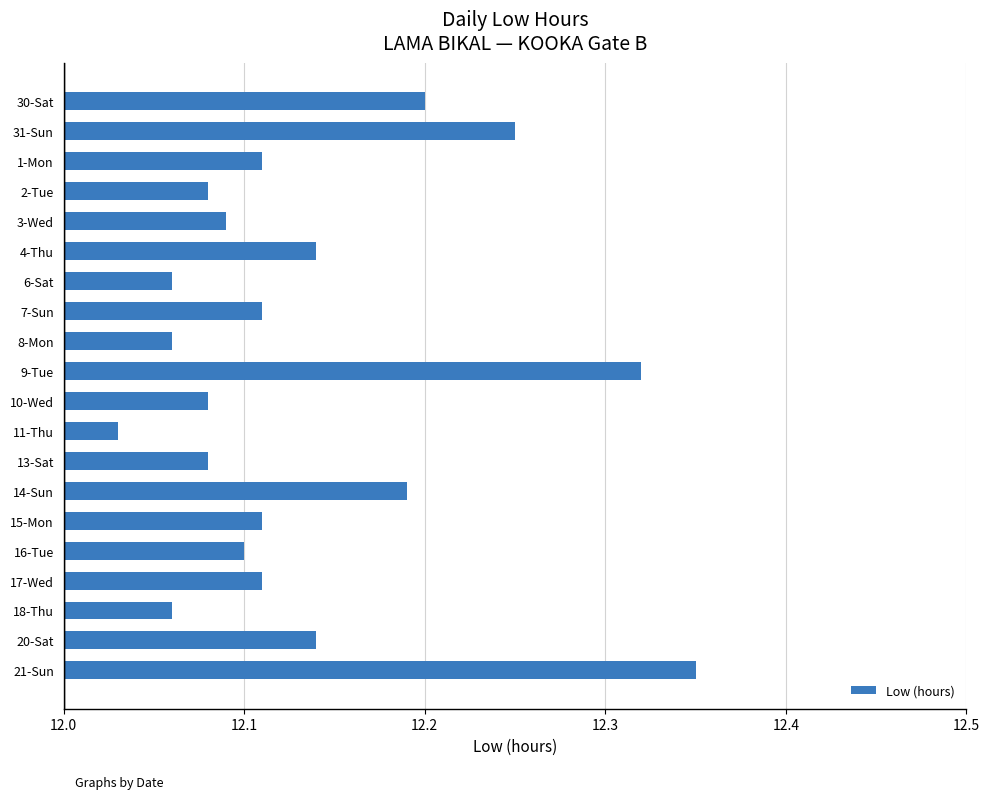

How many categories are shown in the chart?

20